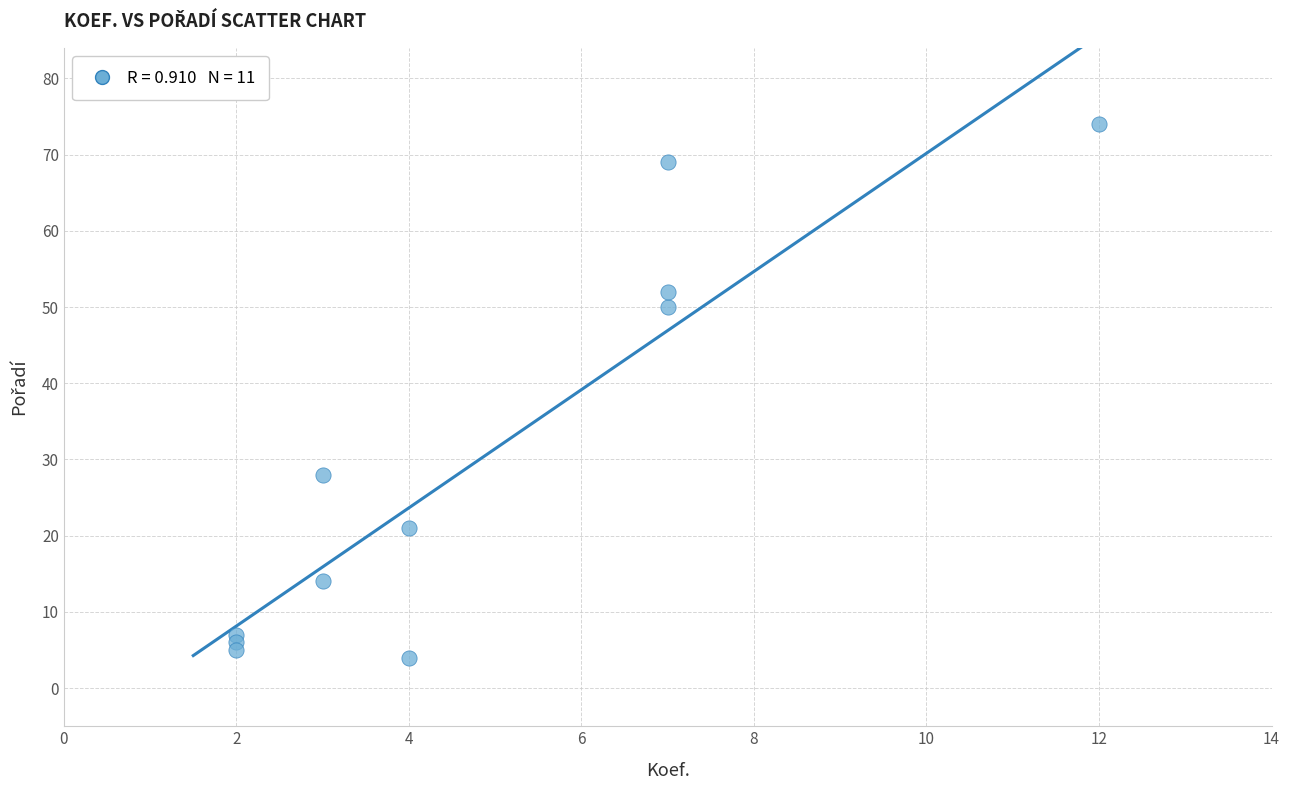

What is the average Y value?

30